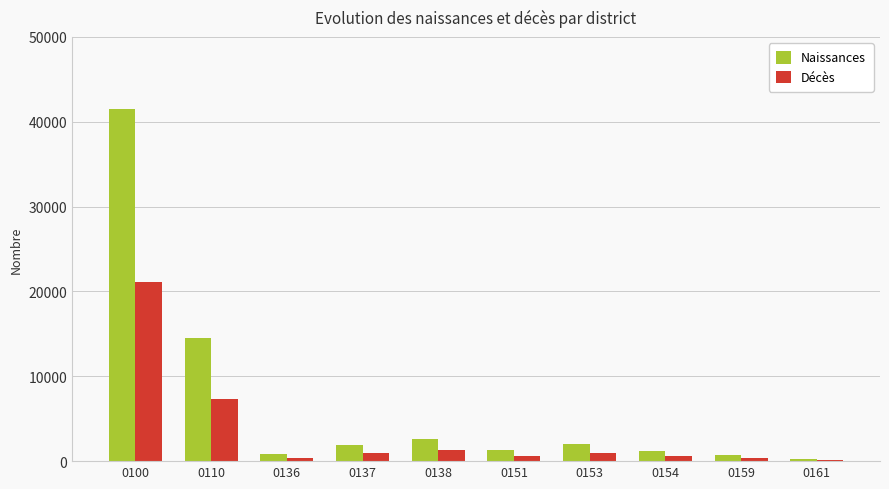

How many groups of bars are there?

10